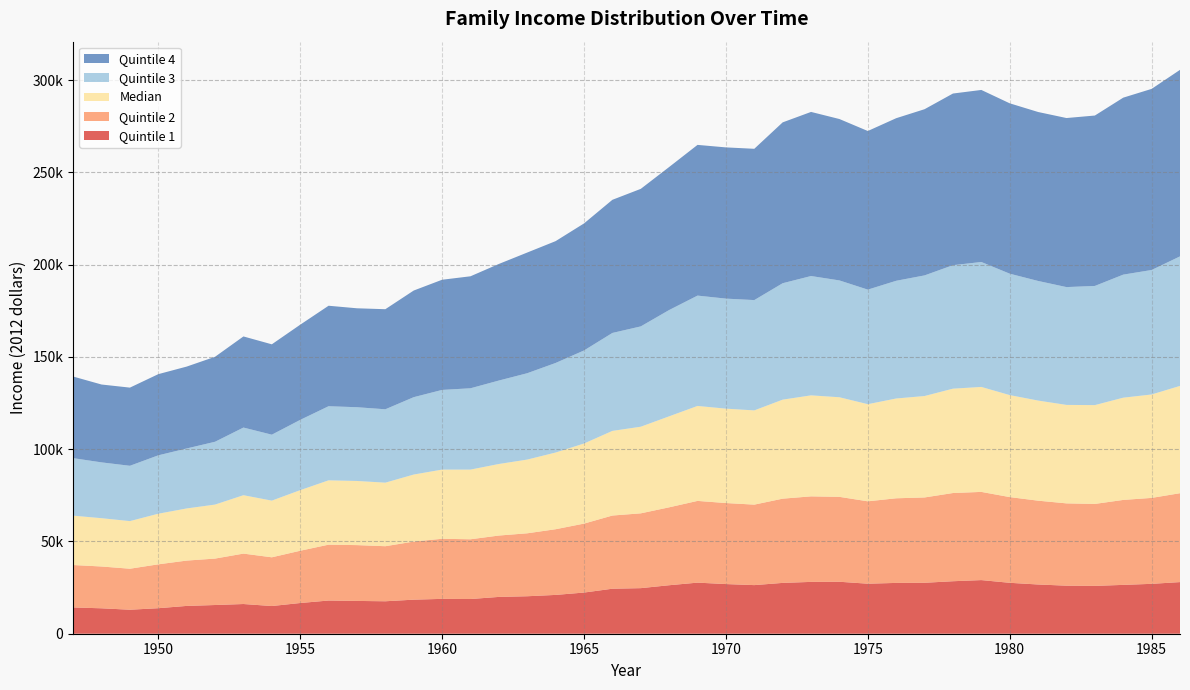

What are all the series names shown in the legend?

Quintile 4, Quintile 3, Median, Quintile 2, Quintile 1